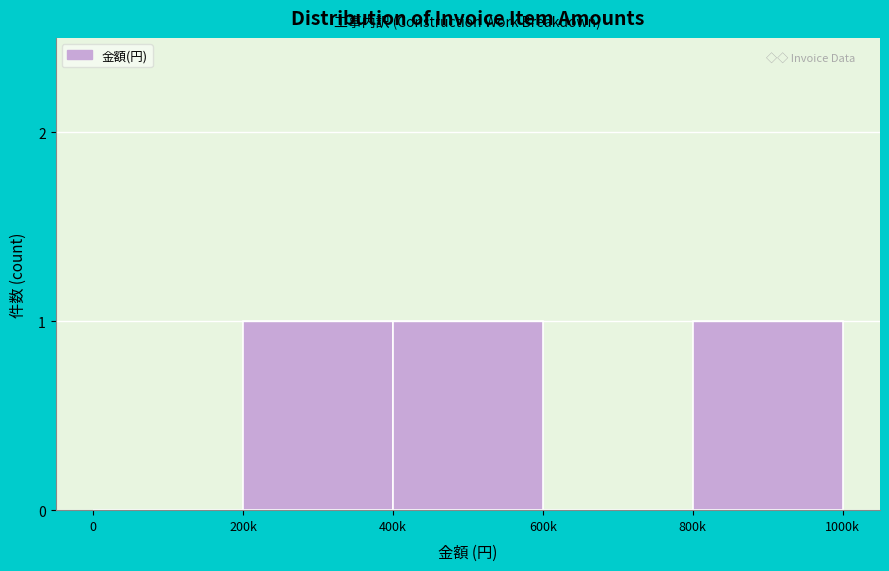

Reading left to right, what are all the values shown in this chart?

0=0	200k=1	400k=1	600k=0	800k=1